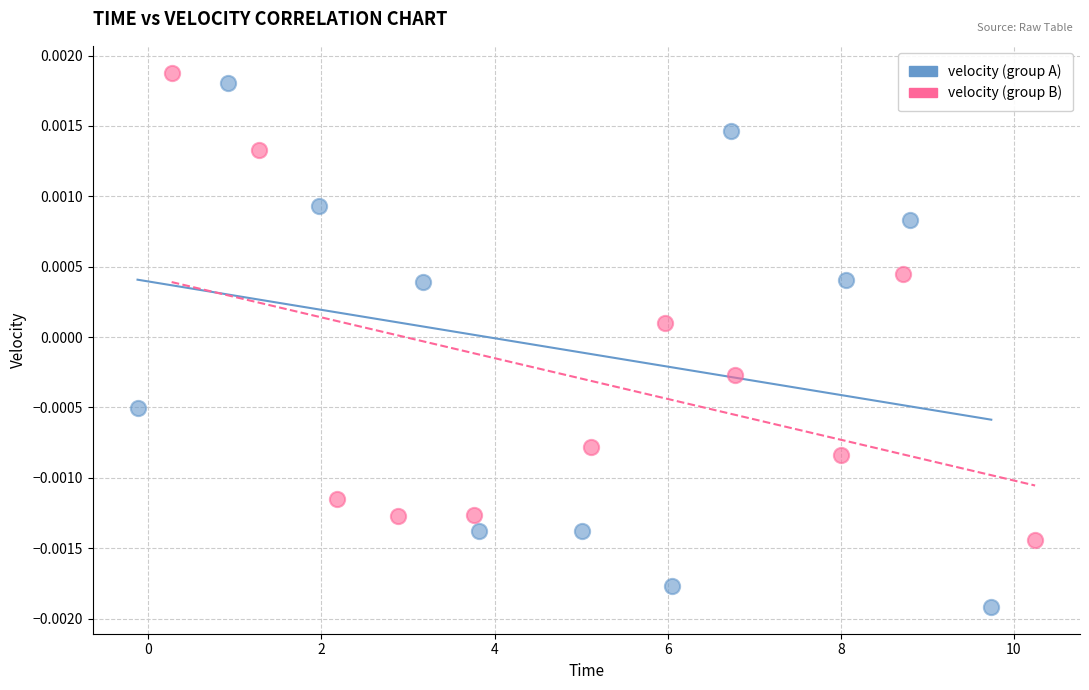

Which series contains the highest Y value?

velocity (group B)